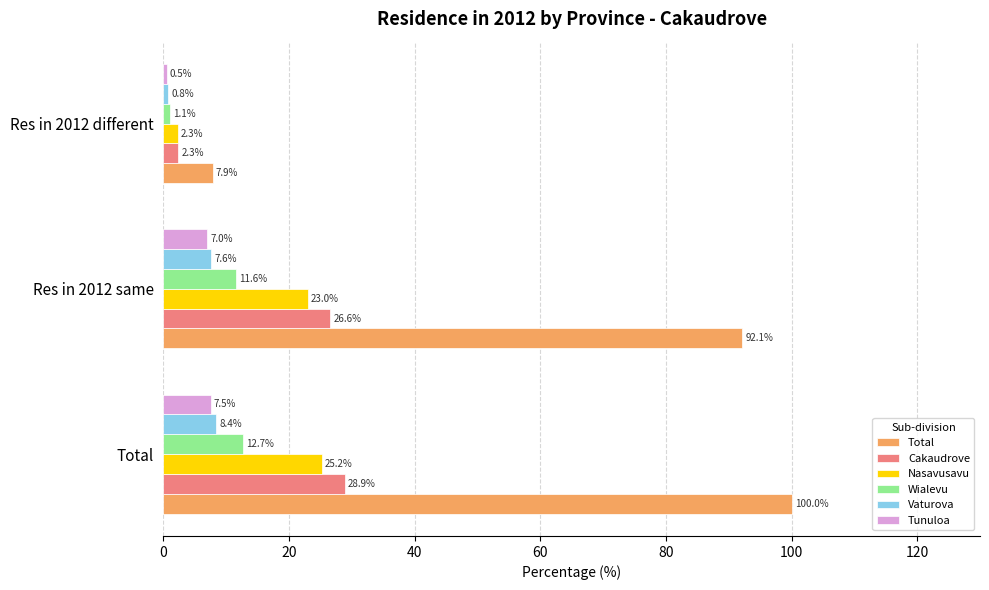

At which label does Cakaudrove reach its minimum?

Res in 2012 different